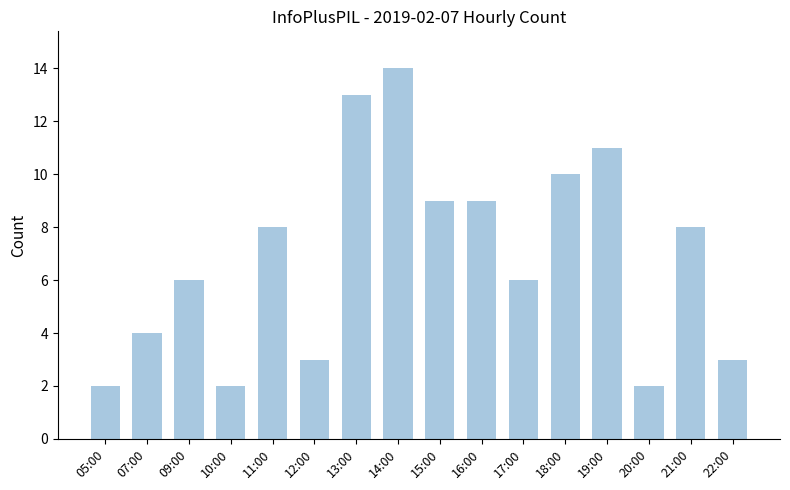

The chart shows a value of 1 at 22:00. True or false?

False